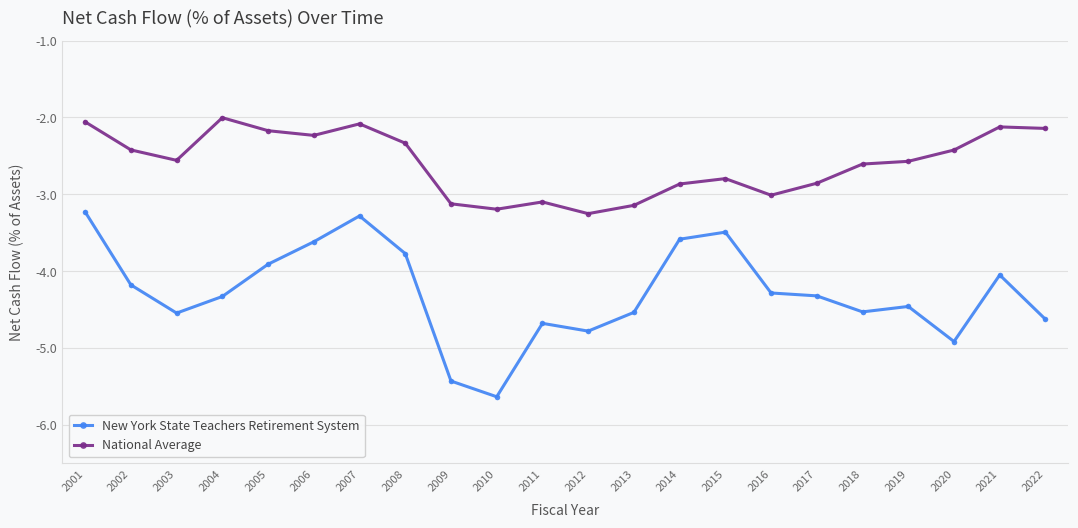

What is the sum of the National Average values at 2008 and 2002?

-4.8